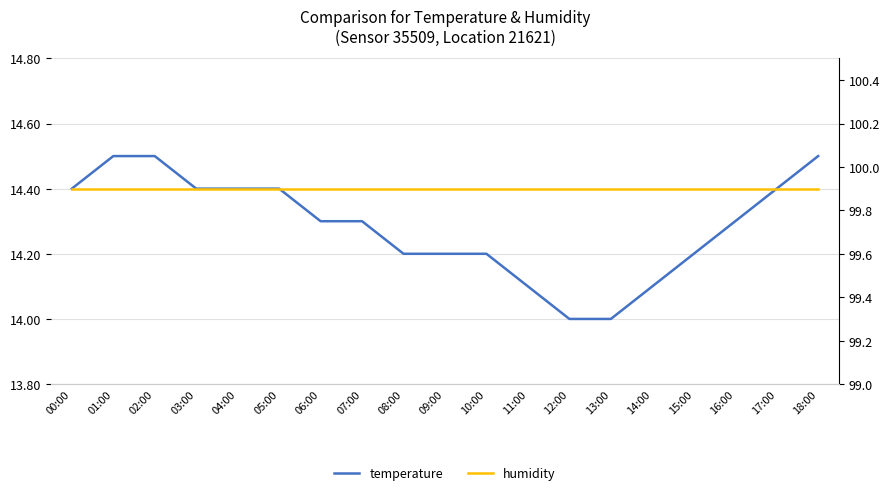

Rank the categories by humidity value from lowest to highest.

00:00, 01:00, 02:00, 03:00, 04:00, 05:00, 06:00, 07:00, 08:00, 09:00, 10:00, 11:00, 12:00, 13:00, 14:00, 15:00, 16:00, 17:00, 18:00